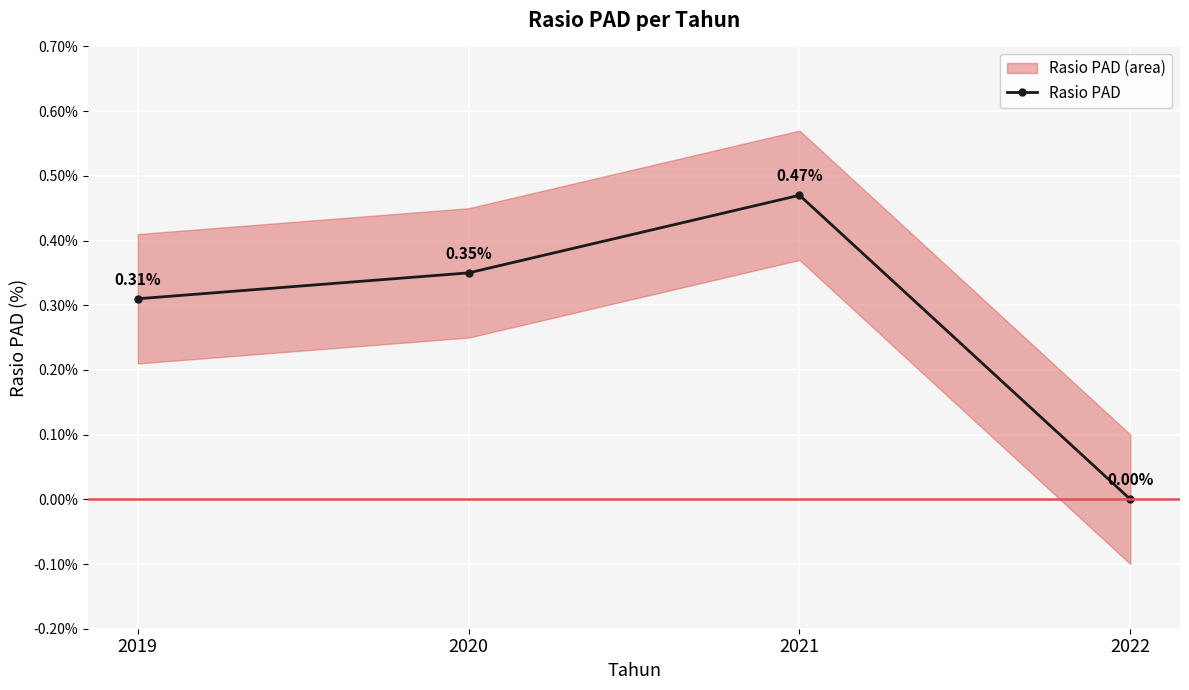

At which label is the value closest to 0?

2022